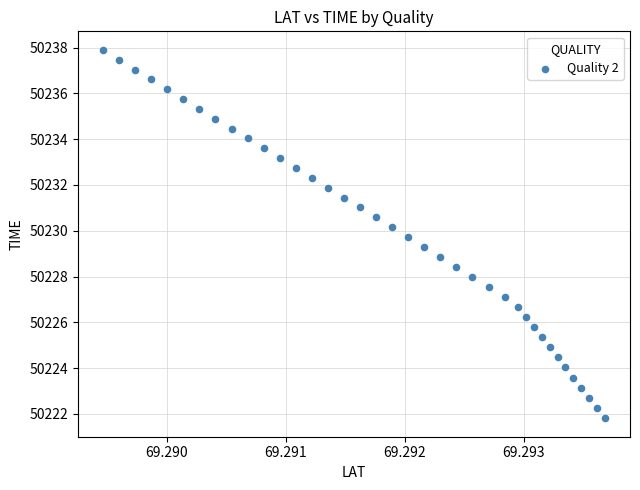

What is the range of Y values (max minus min)?

16.1